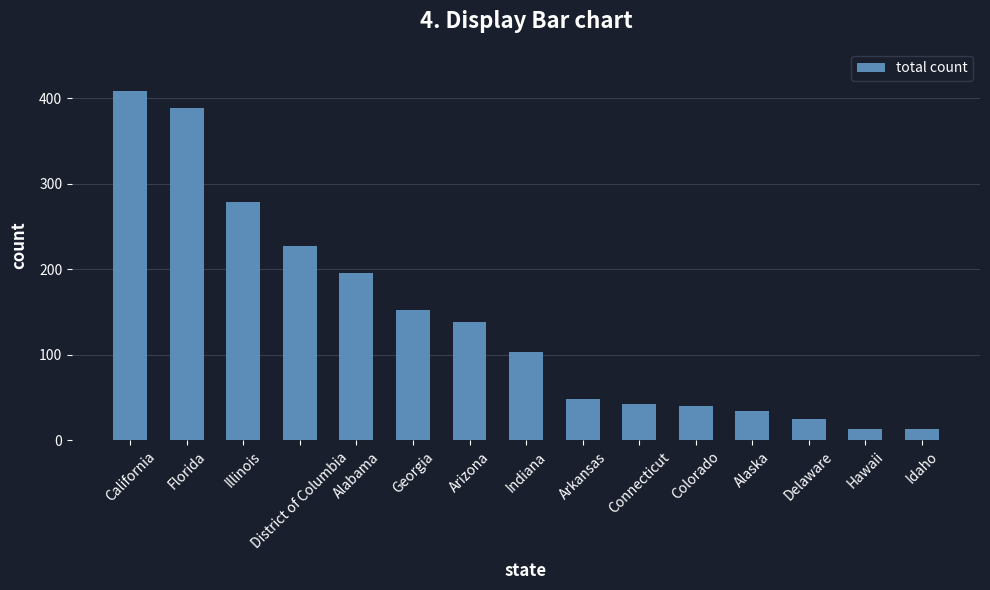

How many data points are less than 103?

7